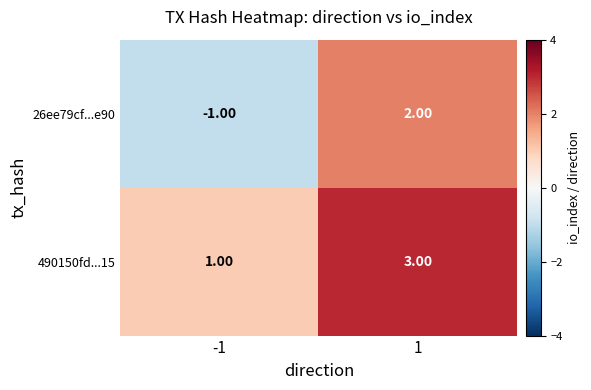

Count the number of categories in the chart.

2